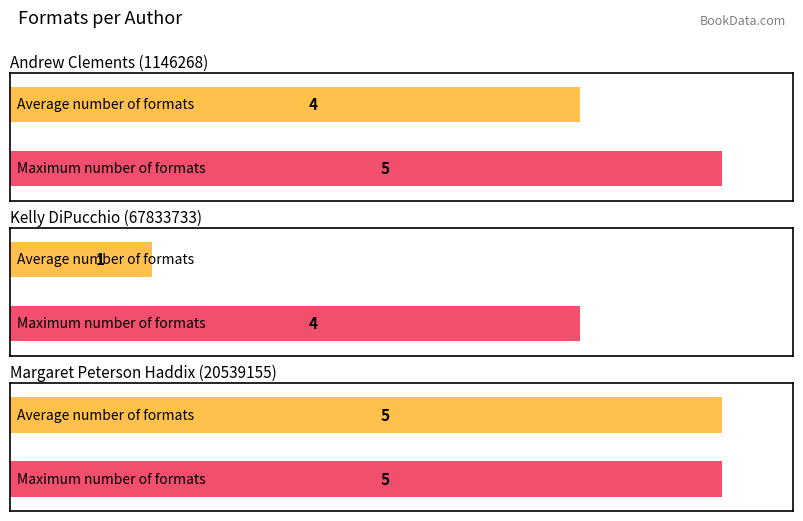

At which label does Maximum utilization reach its minimum?

Kelly DiPucchio (67833733)